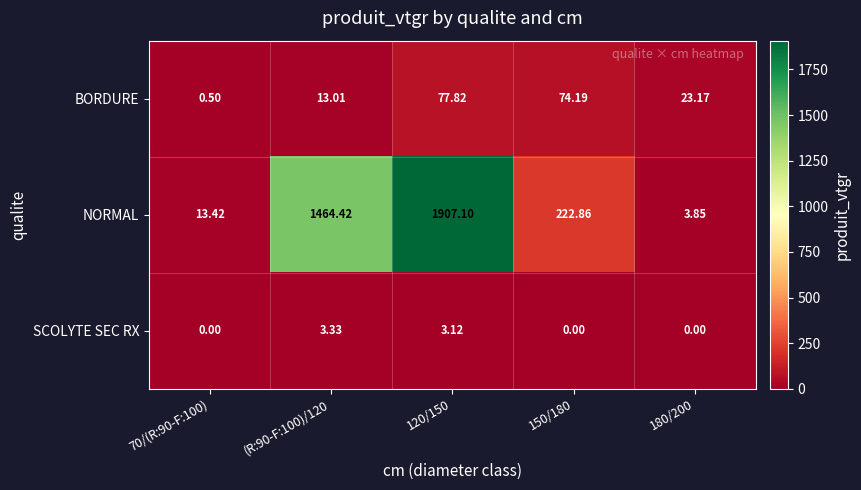

Which series has the largest range (max minus min)?

NORMAL